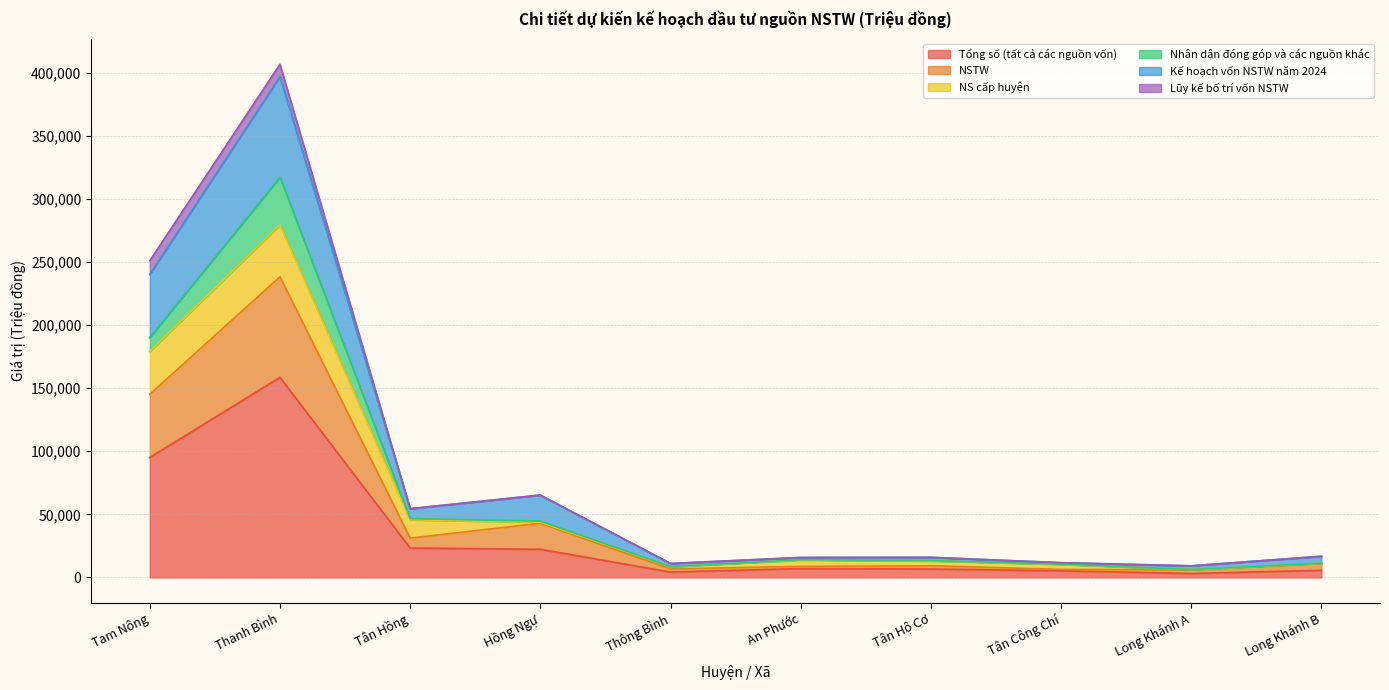

What is the sum of the Tổng số (tất cả các nguồn vốn) values at Tân Hồng and Long Khánh A?

26441.0